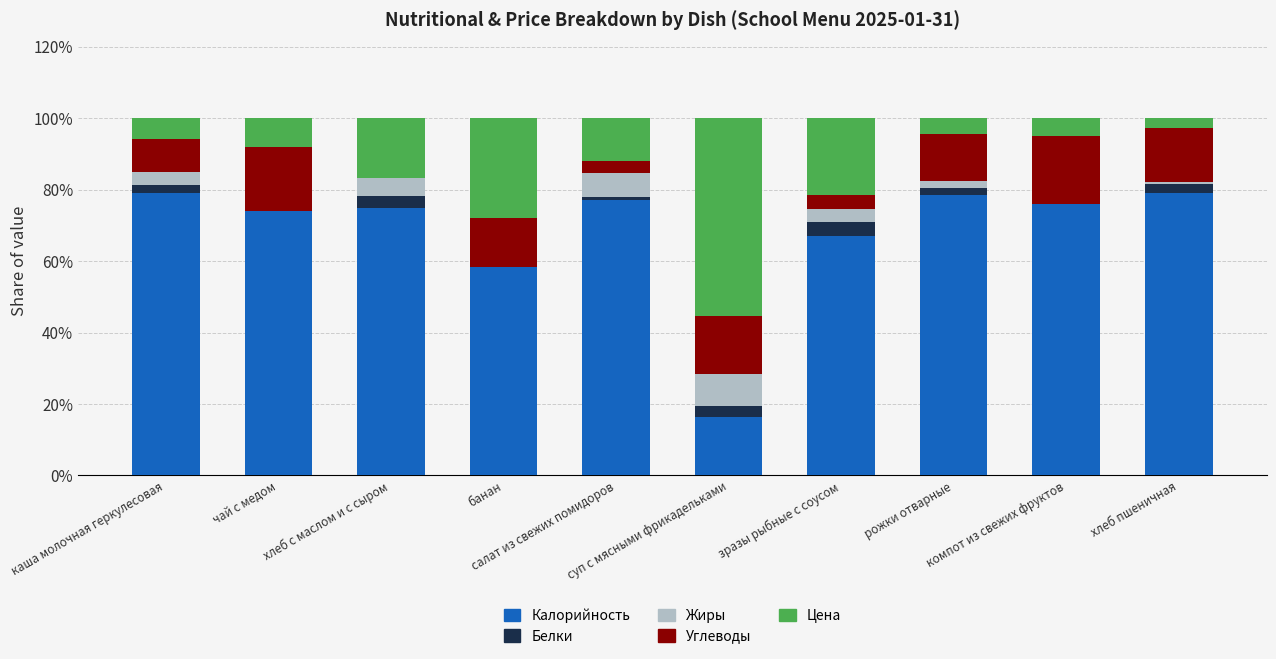

What is the maximum value for Калорийность?

79.2